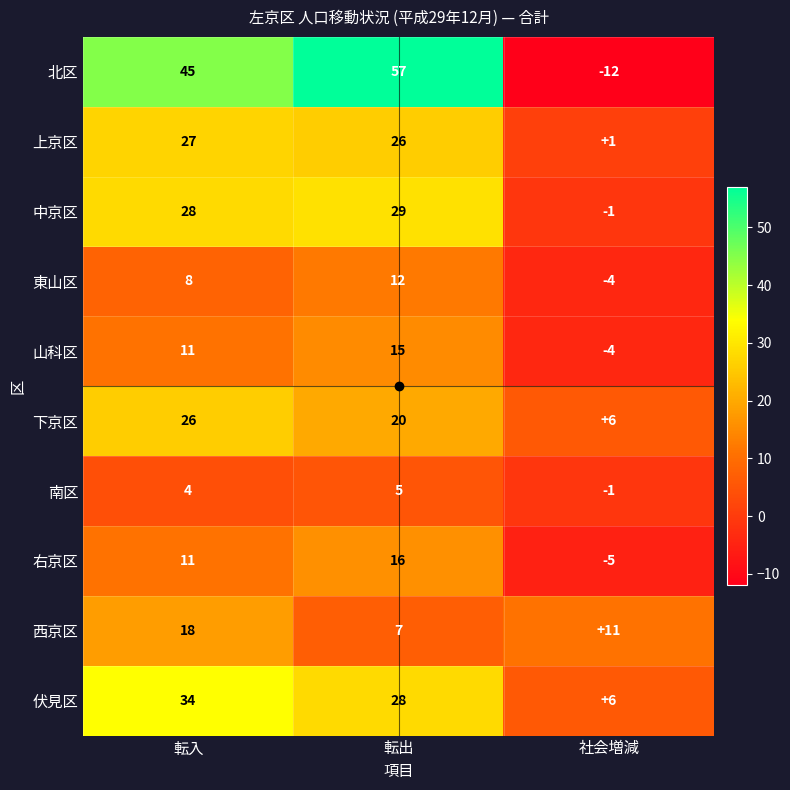

What is the minimum value shown in the chart?

-12